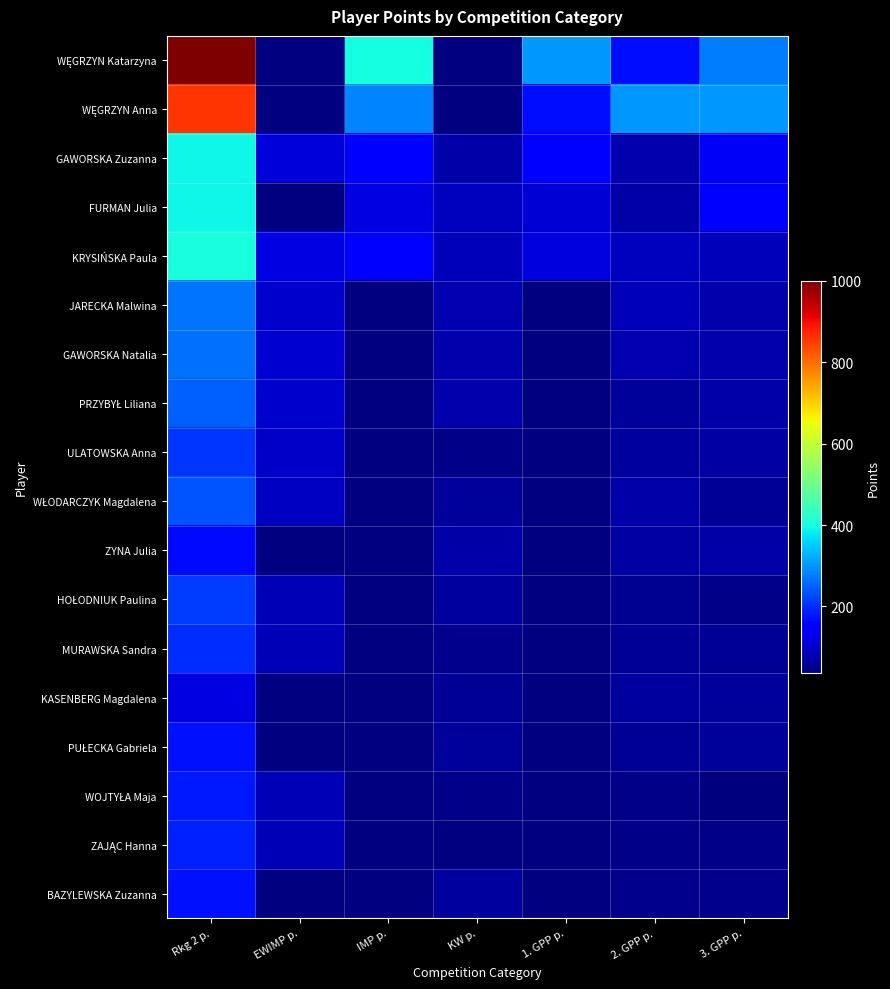

How many distinct data groups are displayed?

18